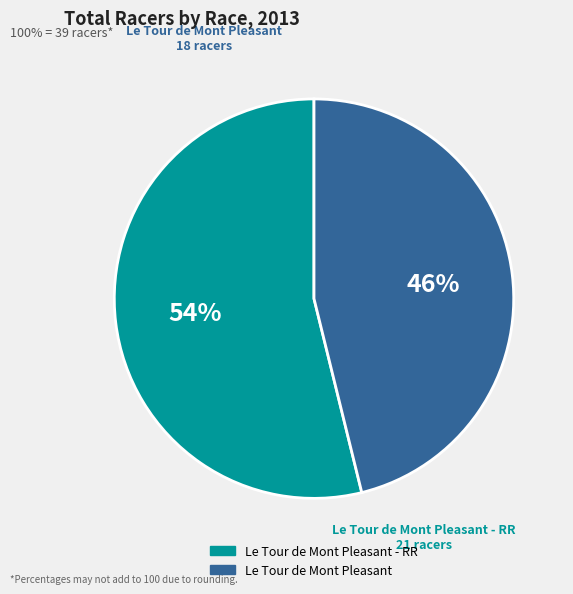

Which slice is the smallest?

Le Tour de Mont Pleasant